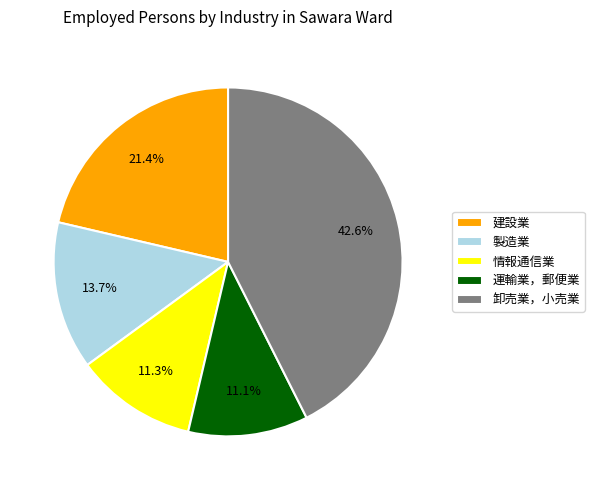

Is it true that 建設業 is 21% of the pie?

True